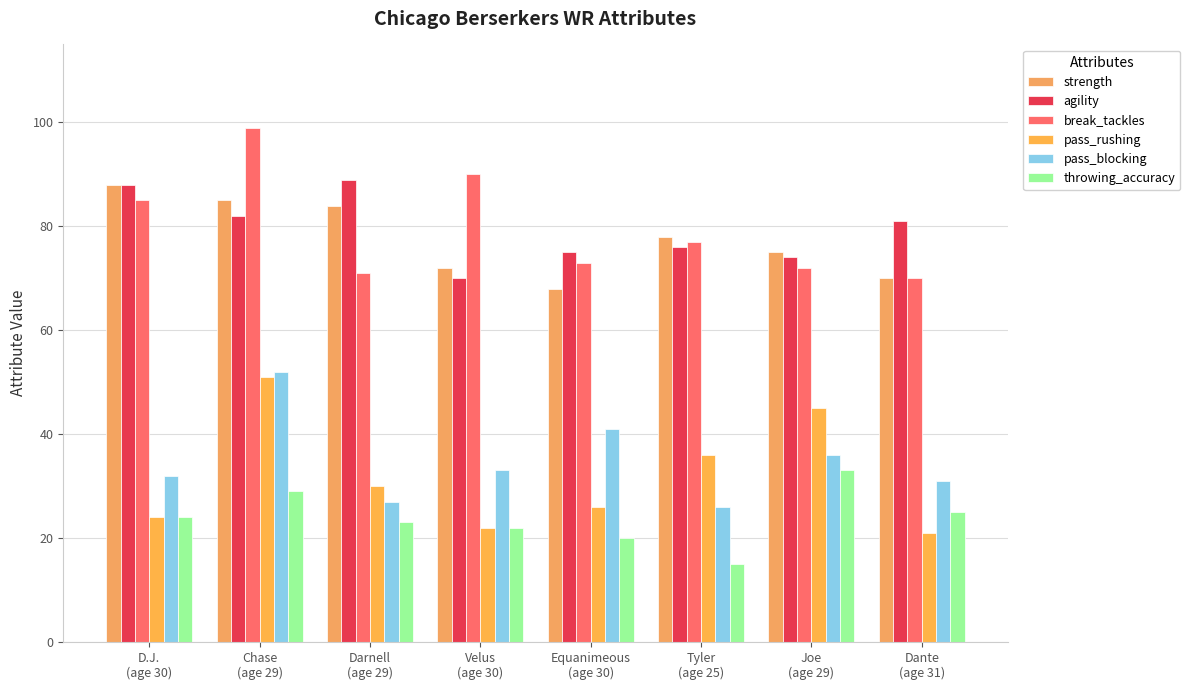

Which series has the largest total across all categories?

break_tackles